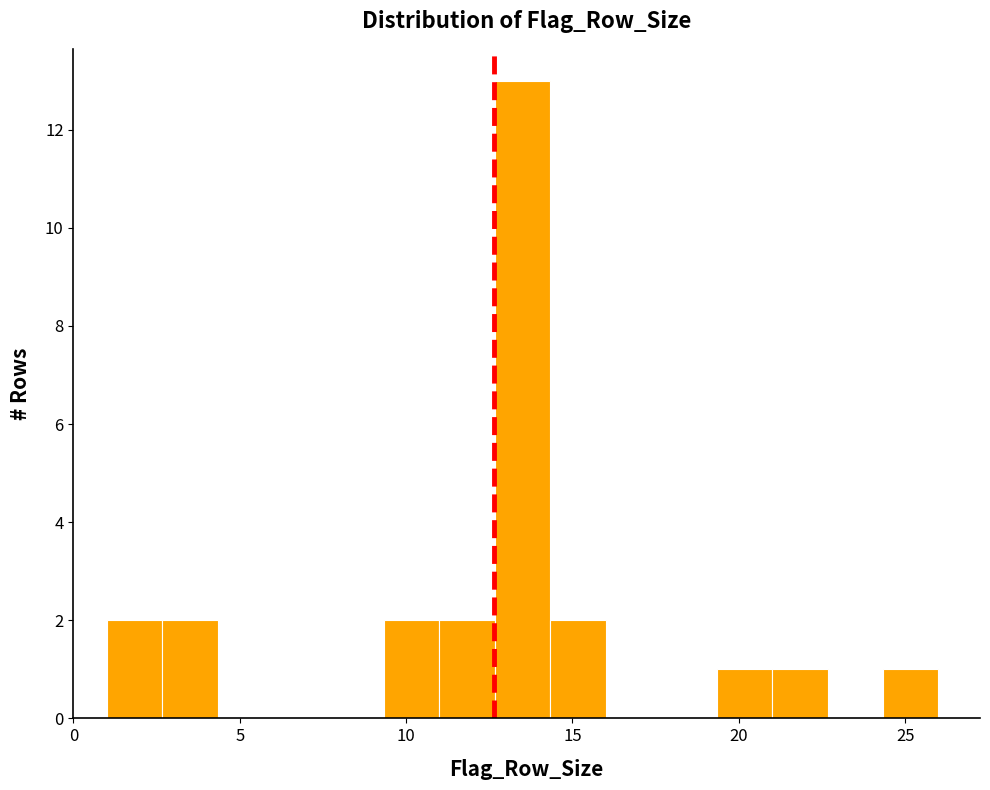

Around what value on the x-axis is the tallest bar? Give the approximate position of its centre, as read against the axis.

13.5